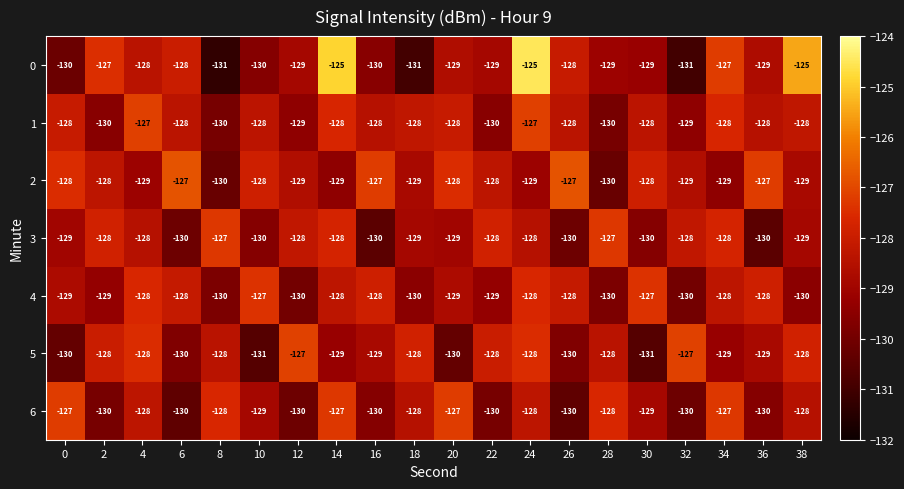

What is the difference between the highest and lowest values at 32?

4